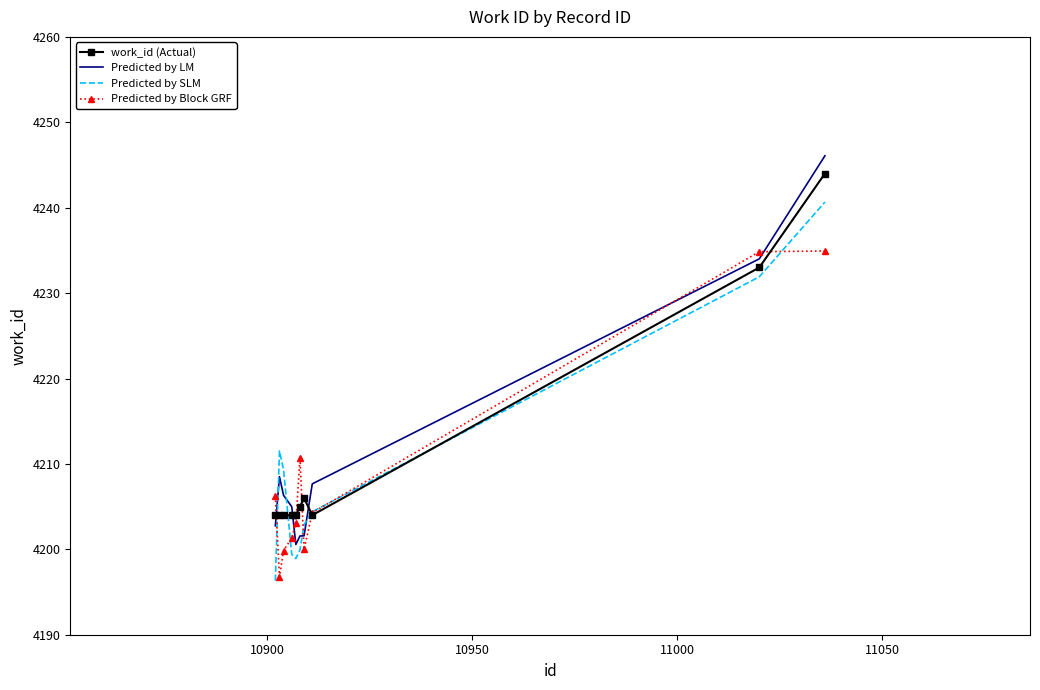

After their last crossing, which series has the higher values: Predicted by LM or work_id (Actual)?

Predicted by LM